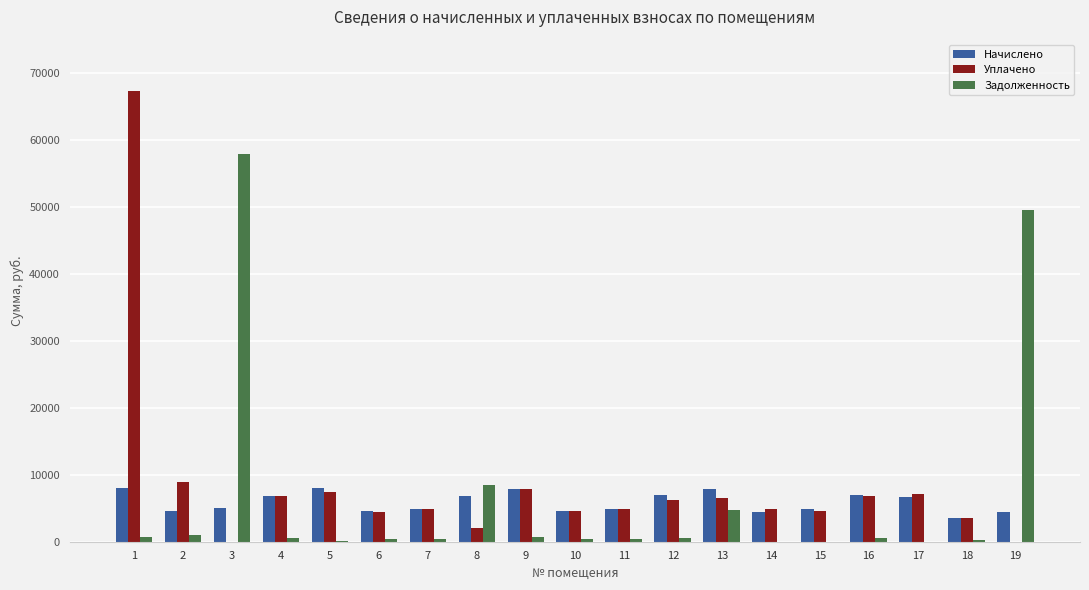

What is the maximum value shown in the chart?

67295.5